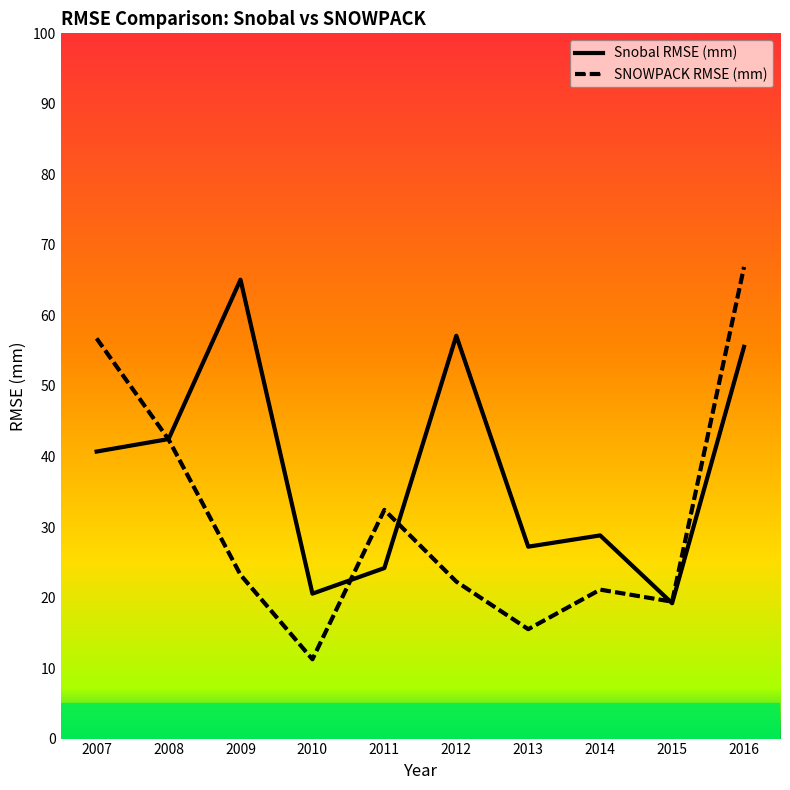

What is the sum of the SNOWPACK RMSE (mm) values at 2008 and 2010?

53.7